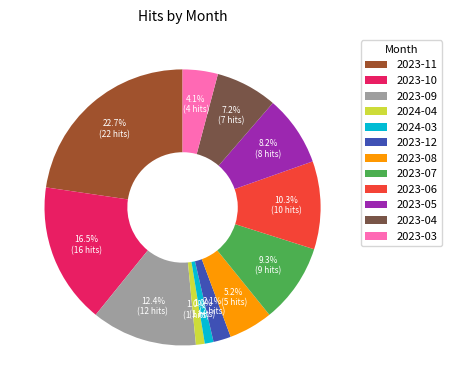

How much of the chart is everything except 2024-03?

99.0%